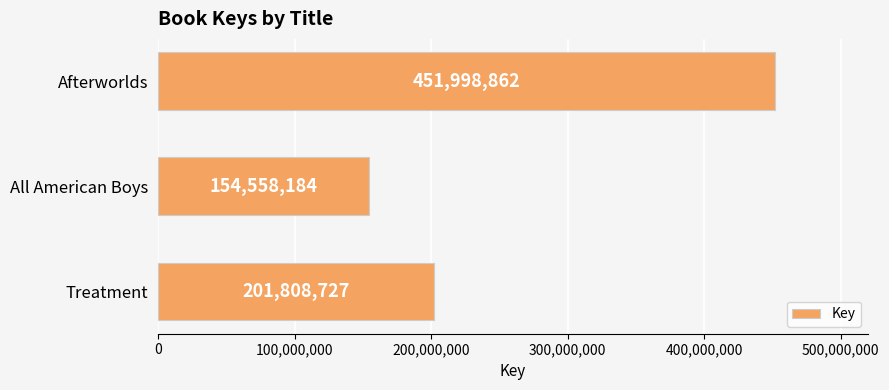

At which label is the value closest to 303278523?

Treatment